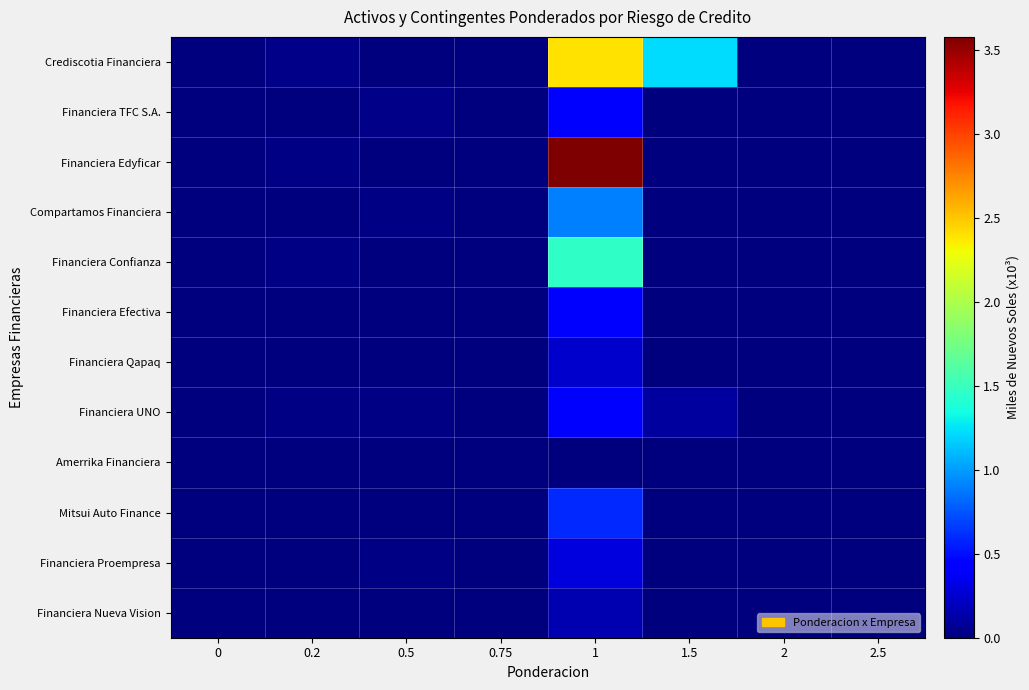

How many series are shown in this chart?

12